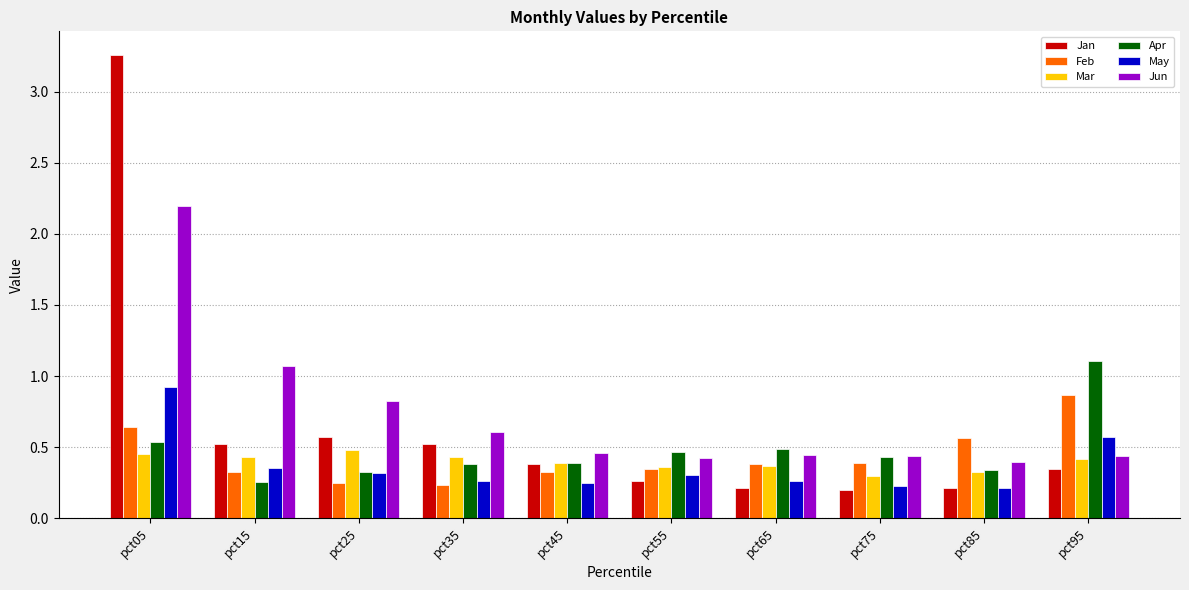

Which category has the highest value in the Feb series?

pct95